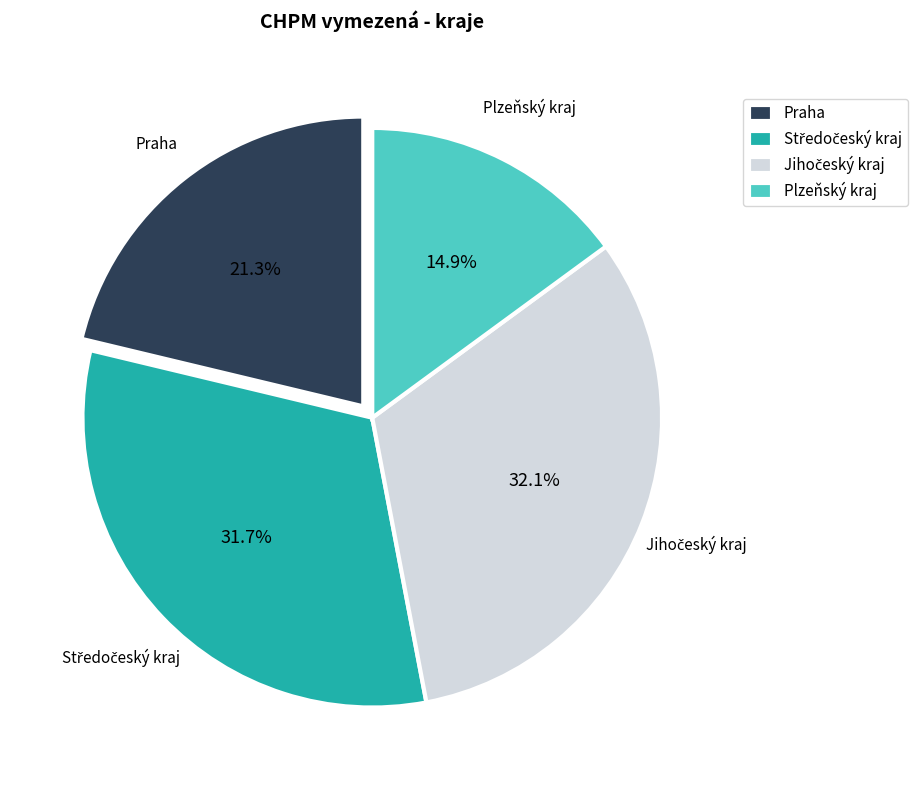

True or false: Plzeňský kraj accounts for 1% of the total.

False